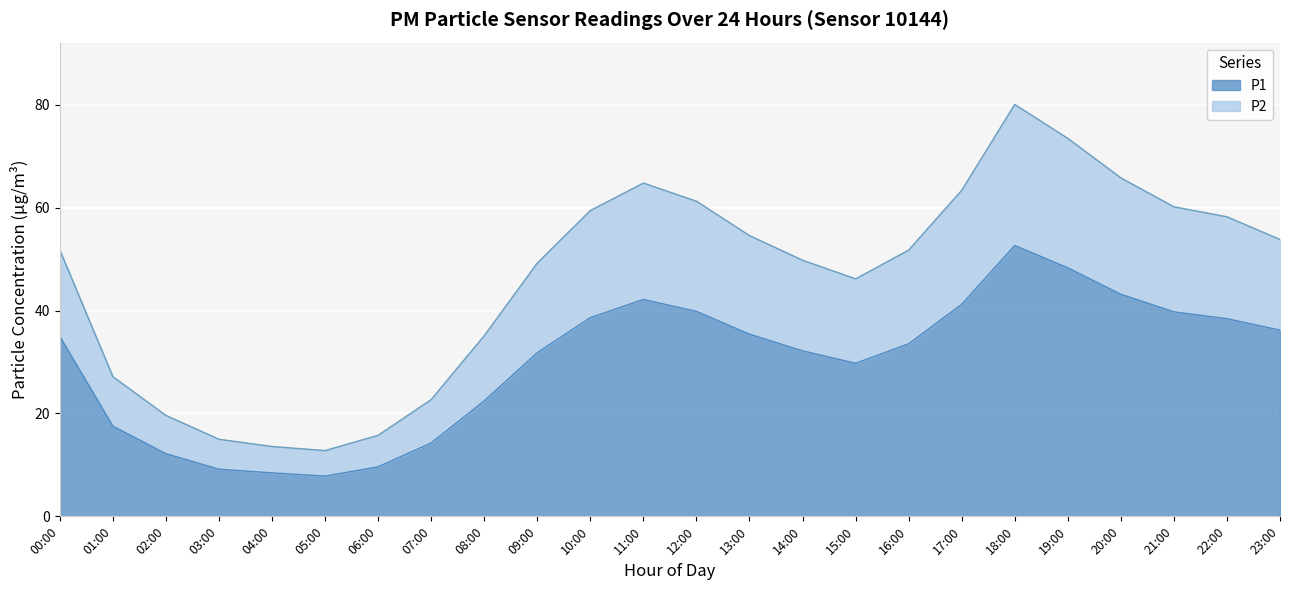

What is the minimum value for P1?

7.8